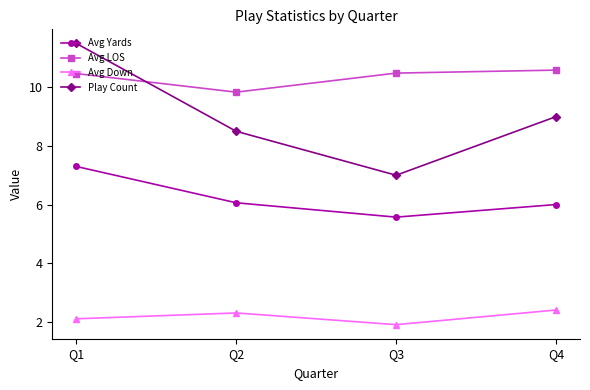

What are all the series names shown in the legend?

Avg Yards, Avg LOS, Avg Down, Play Count